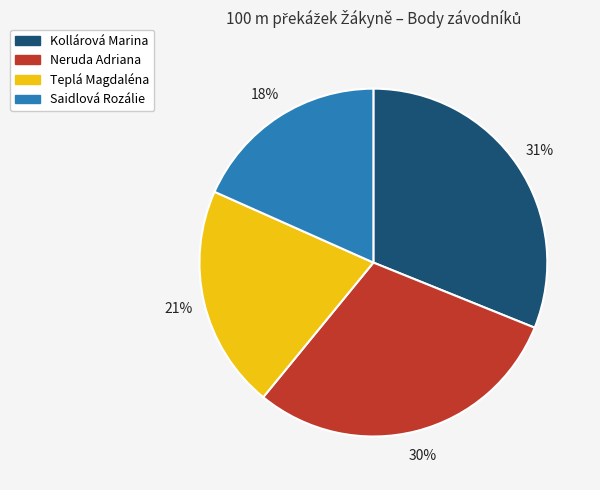

To the nearest percent, what portion does Kollárová Marina represent?

31%